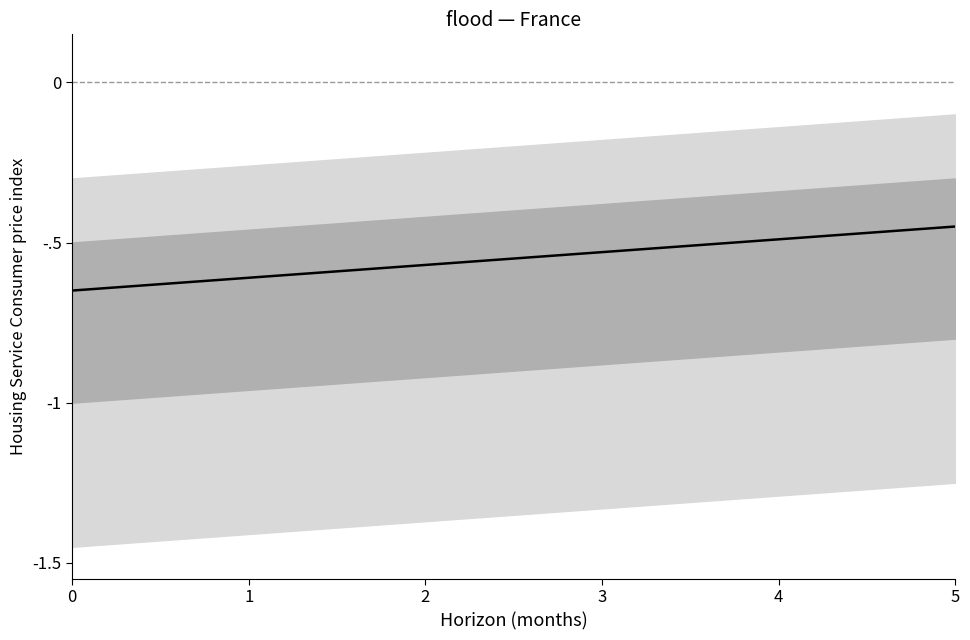

Does the chart display data point markers on the line(s)?

No